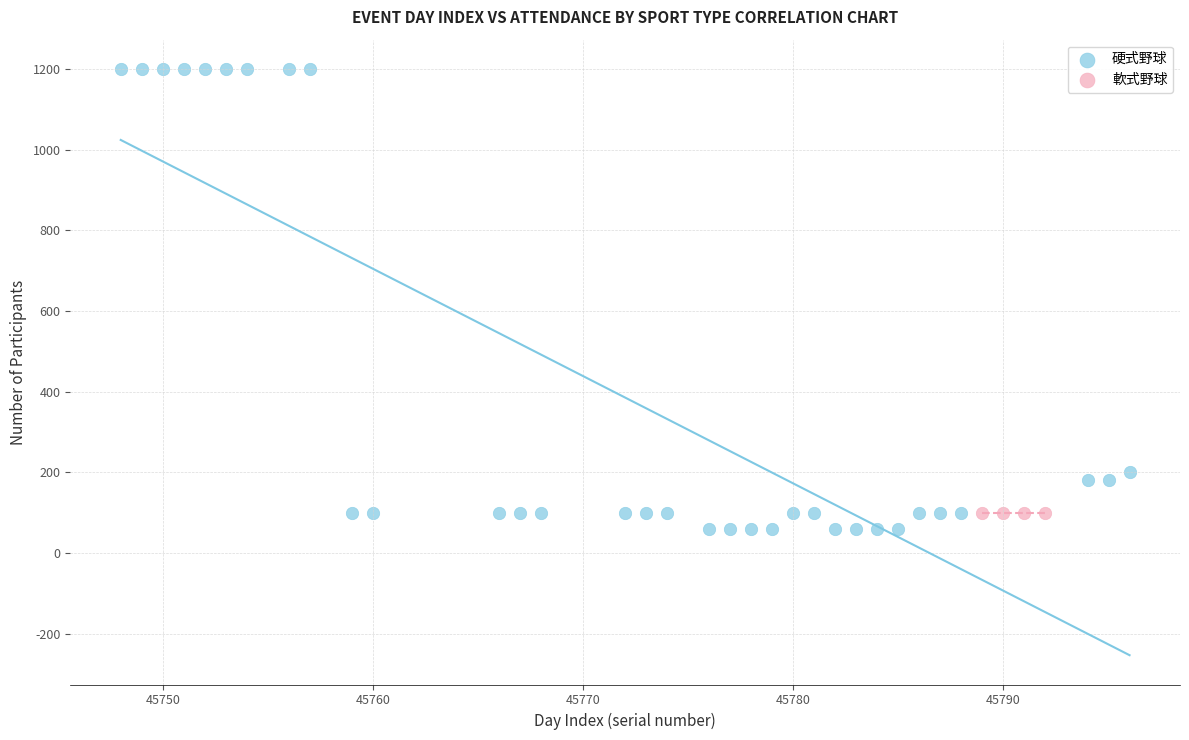

Which series reaches the maximum Y coordinate?

硬式野球